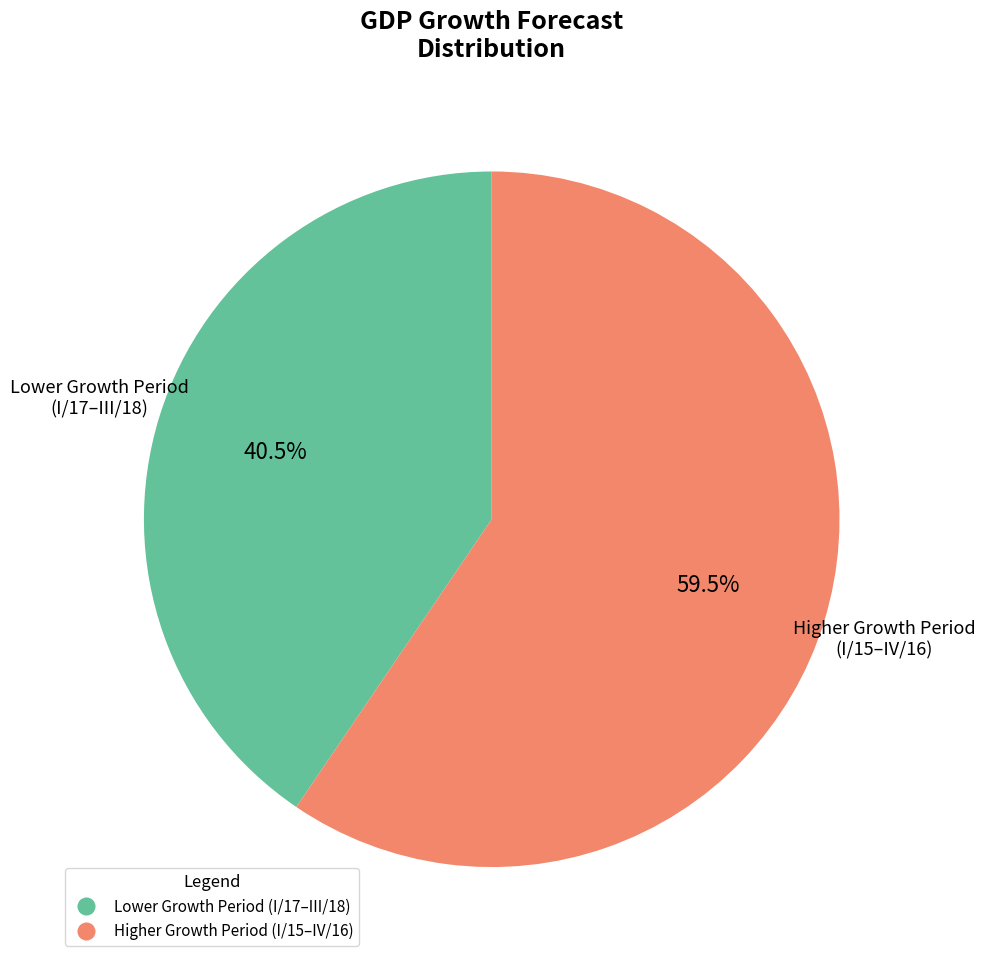

To the nearest percent, what is the difference between the largest and smallest slice percentages?

19%